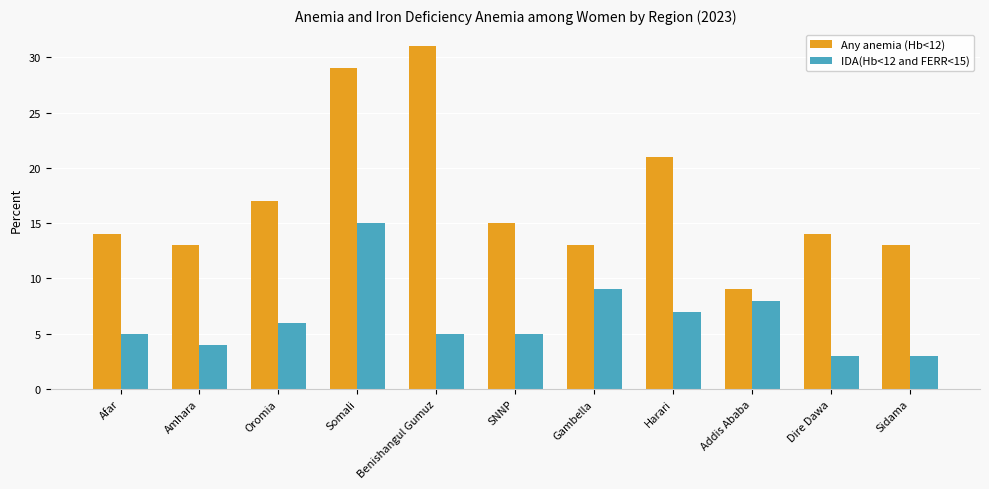

The value of Any anemia (Hb<12) at Amhara is 3. True or false?

False